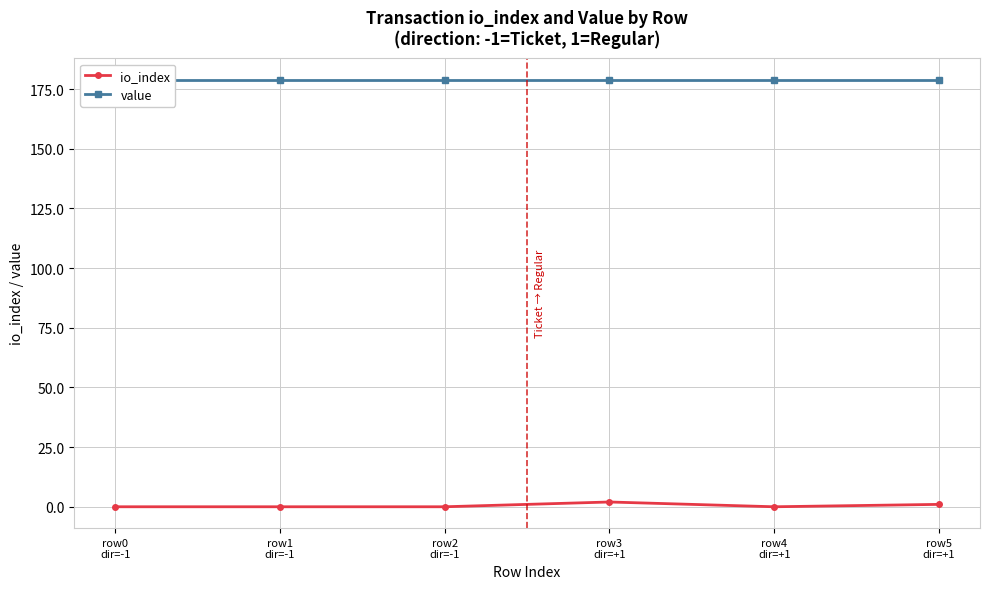

What is the difference between the second highest and minimum values in the io_index series?

1